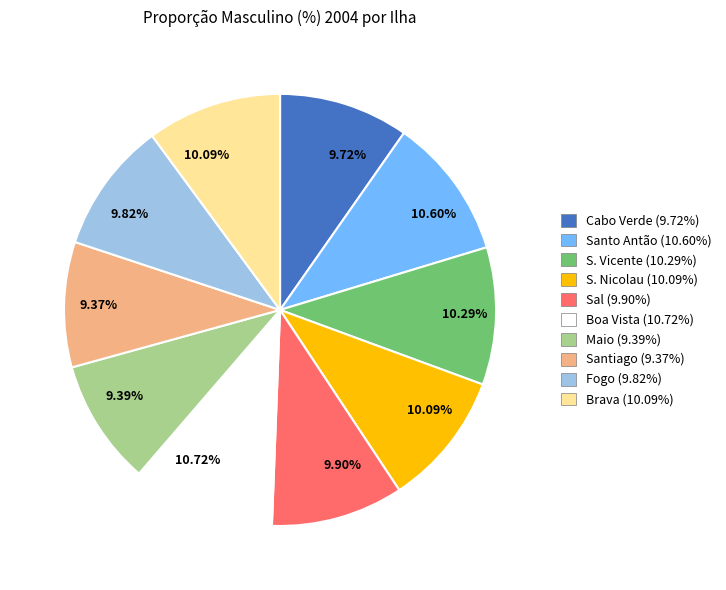

Is there a majority slice in this chart?

No